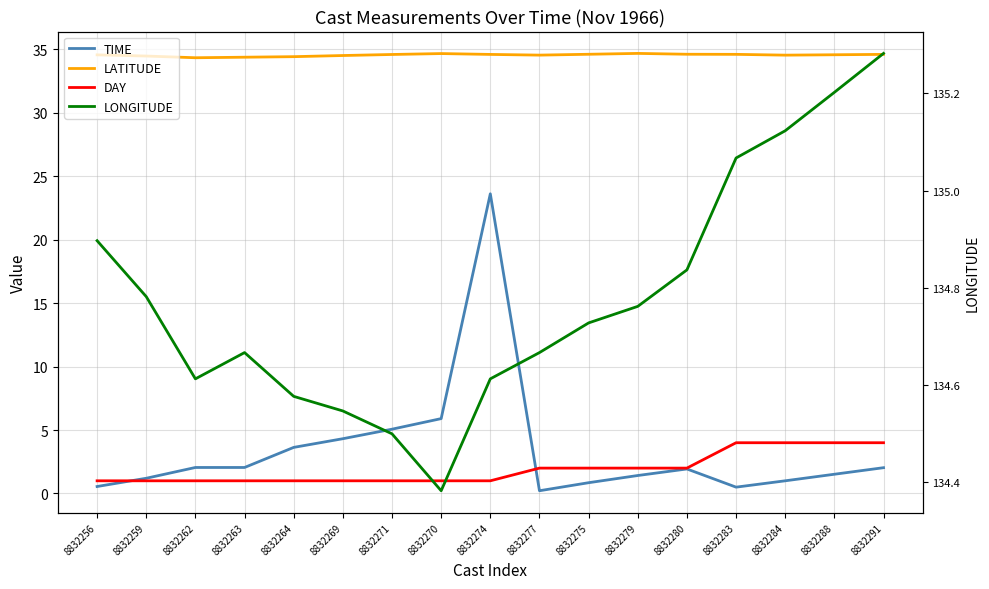

What is the label of the 3rd point from the left?

8832262